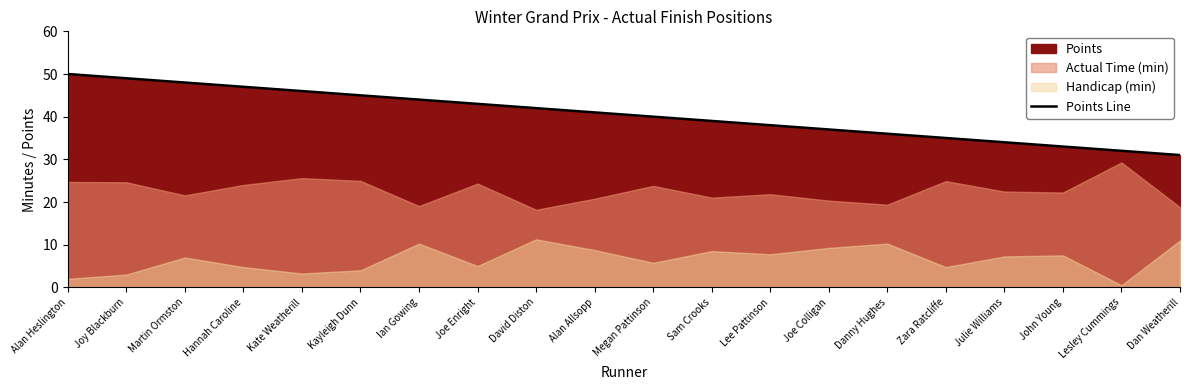

Rank the categories by value from lowest to highest.

Dan Weatherill, Lesley Cummings, John Young, Julie Williams, Zara Ratcliffe, Danny Hughes, Joe Colligan, Lee Pattinson, Sam Crooks, Megan Pattinson, Alan Allsopp, David Diston, Joe Enright, Ian Gowing, Kayleigh Dunn, Kate Weatherill, Hannah Caroline, Martin Ormston, Joy Blackburn, Alan Heslington